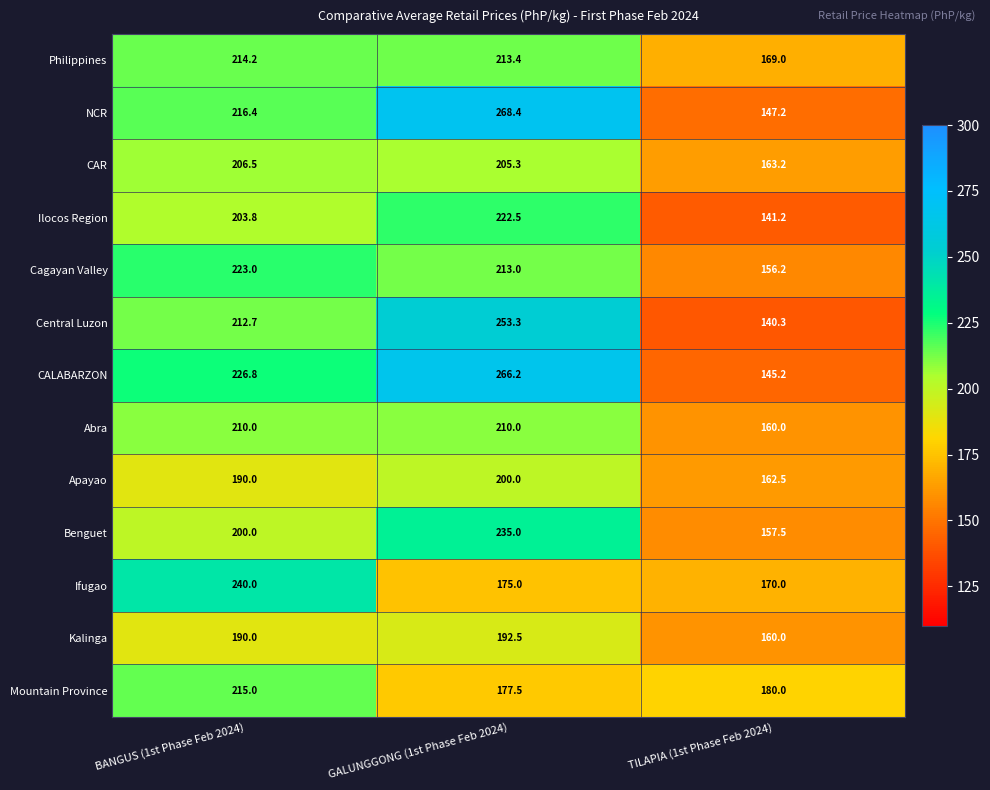

Which series has the widest spread of values?

NCR